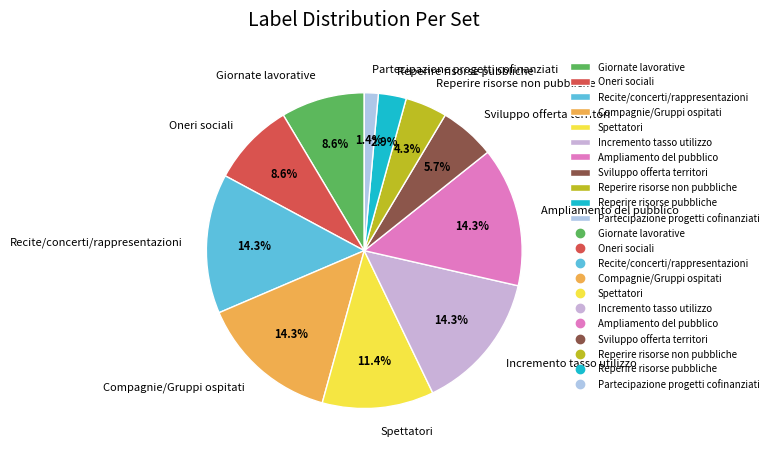

Which slice is the smallest?

Partecipazione progetti cofinanziati